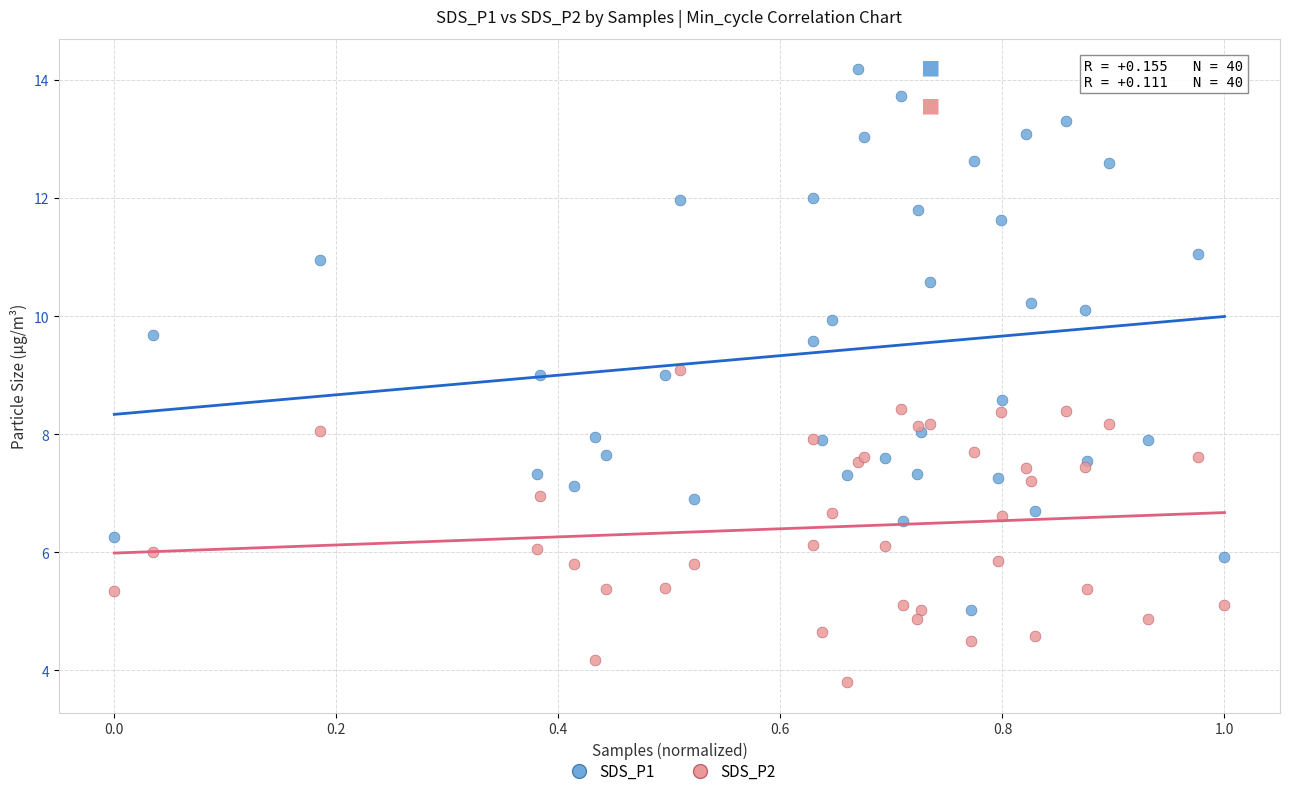

Which series has the widest spread of Y values?

SDS_P1